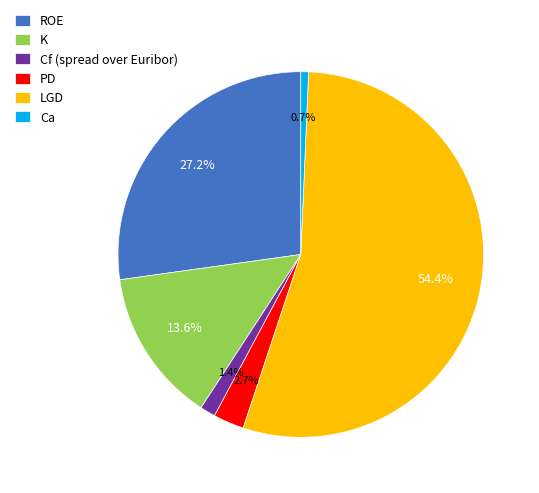

What percentage do Ca and LGD together represent?

55.1%